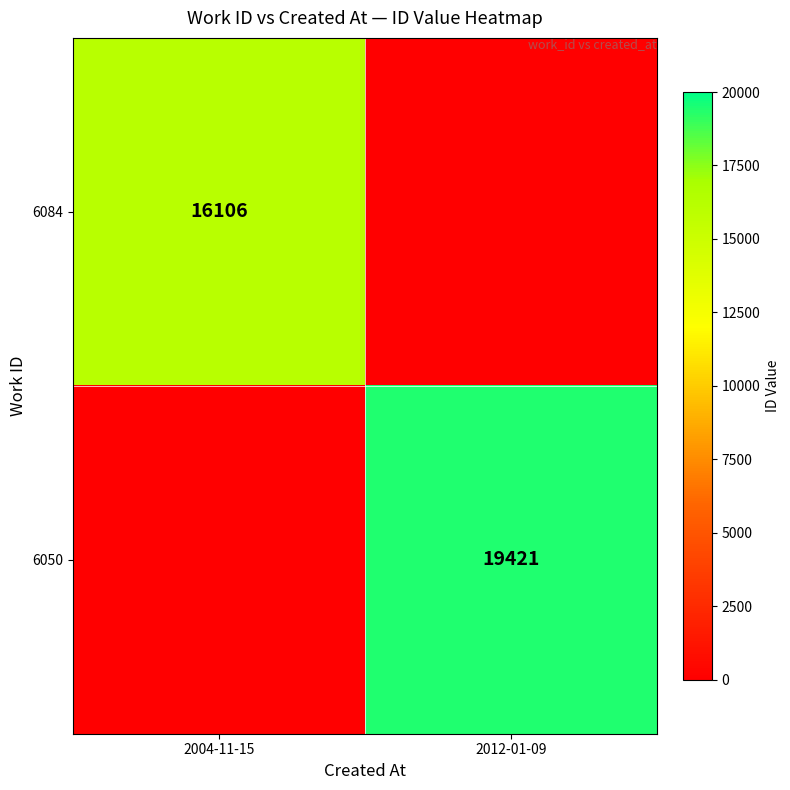

The value of 6050 at 2012-01-09 is 19421. True or false?

True